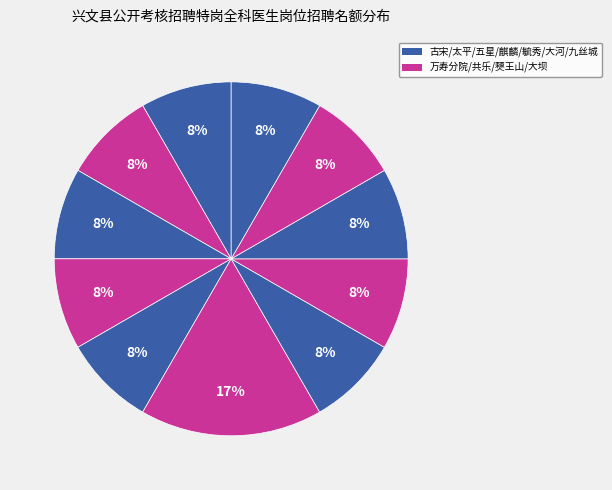

Count the number of slices in the pie.

11